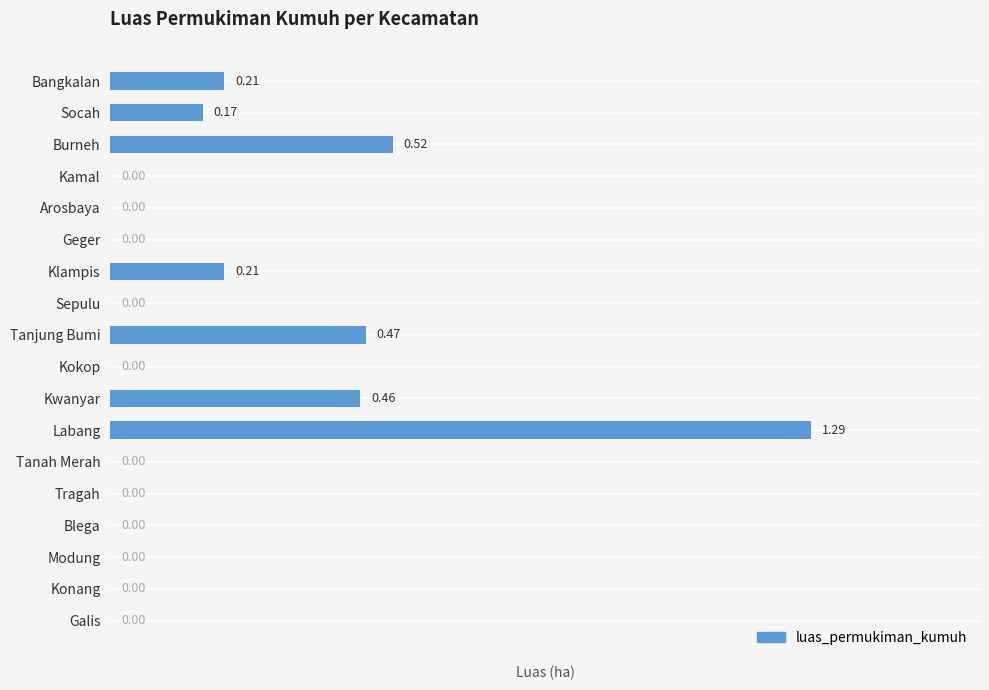

What is the sum of all values?

3.3